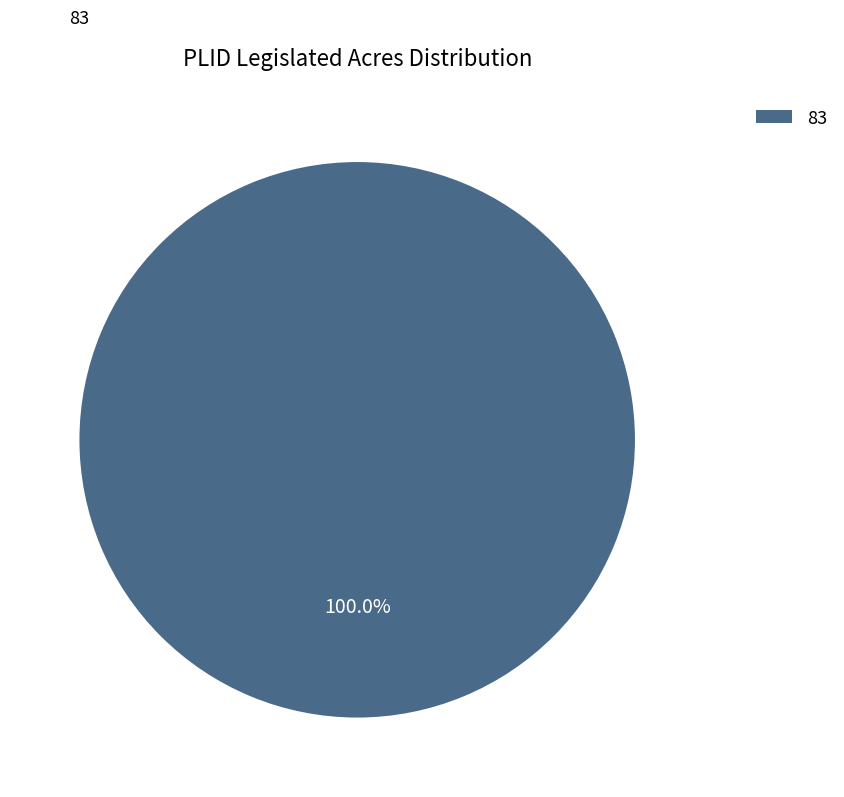

Which category accounts for the majority?

83